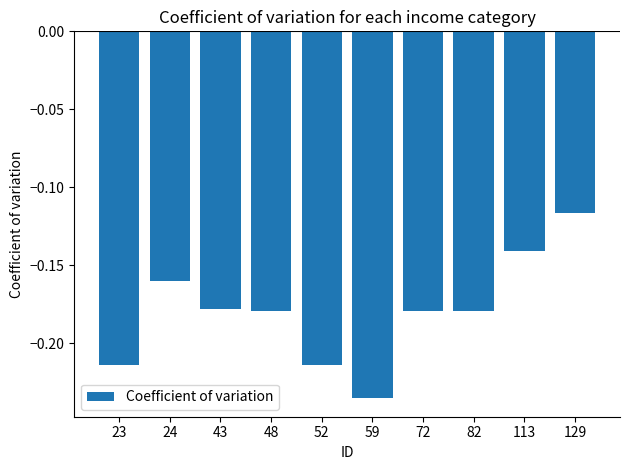

The chart shows a value of -0.1 at 59. True or false?

False